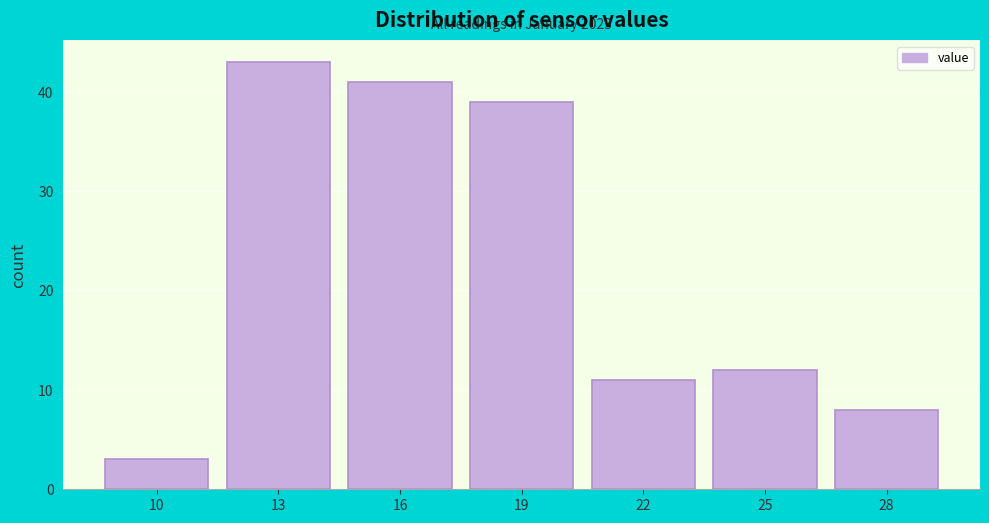

Reading left to right, transcribe all the data shown in this chart.

10=3	13=43	16=41	19=39	22=11	25=12	28=8